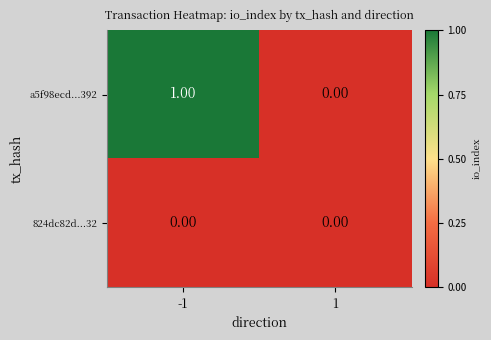

List the series in order of their overall mean, lowest first.

824dc82d...32, a5f98ecd...392